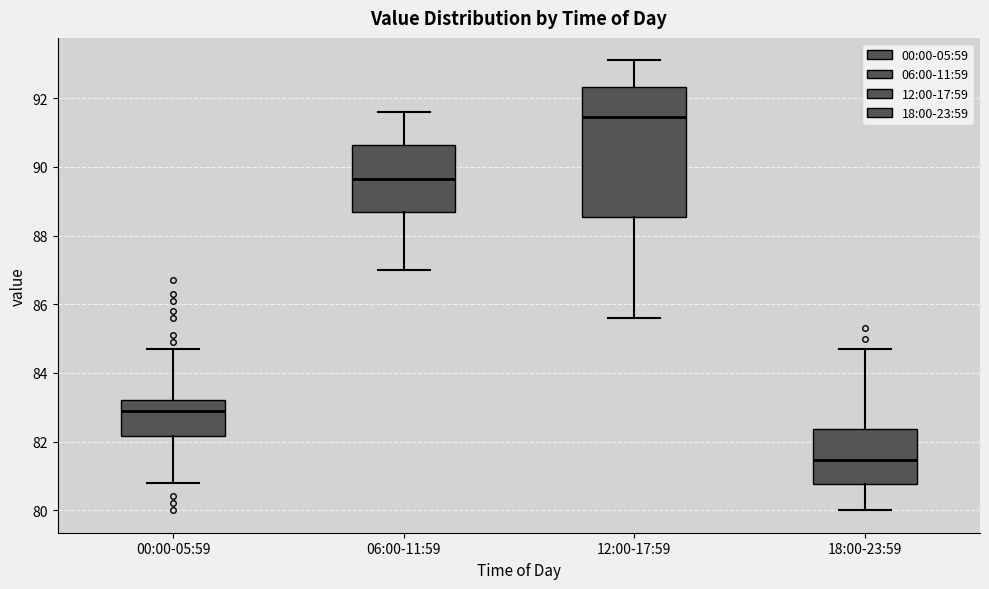

Which box's median line is the lowest?

18:00-23:59